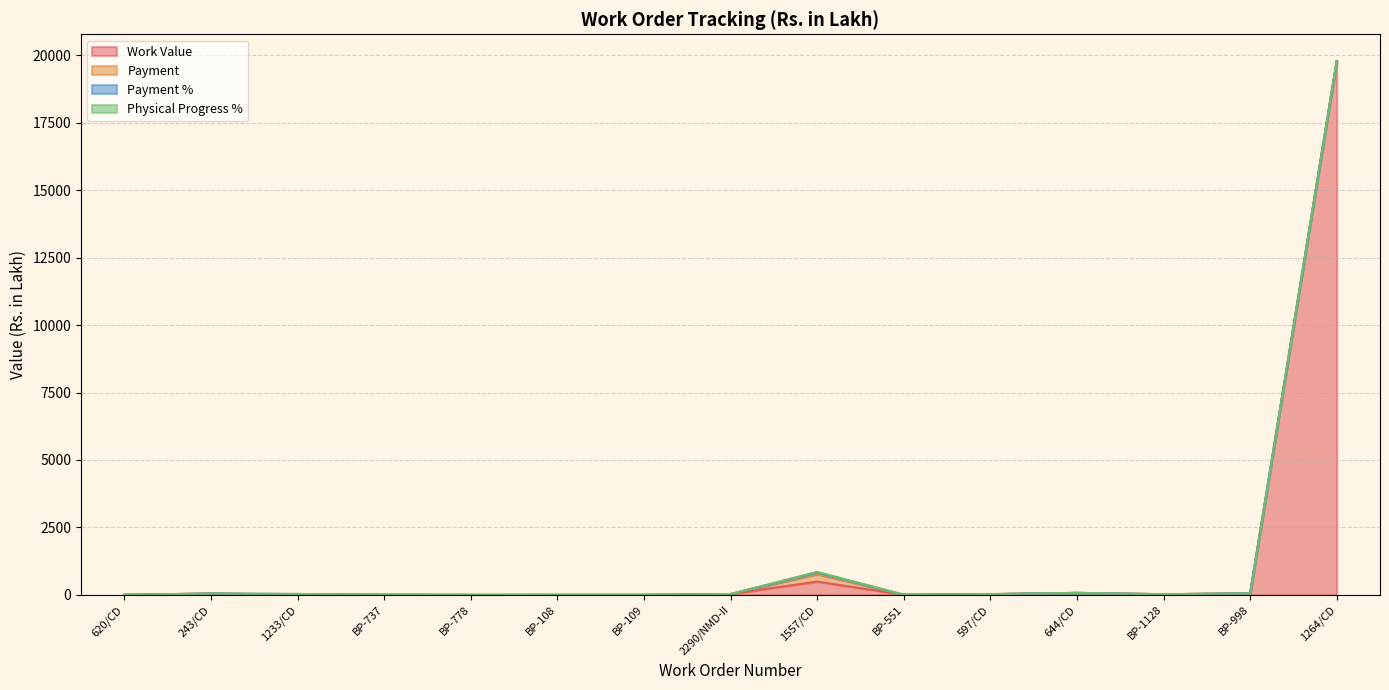

How many data points in Payment % are above 0?

2